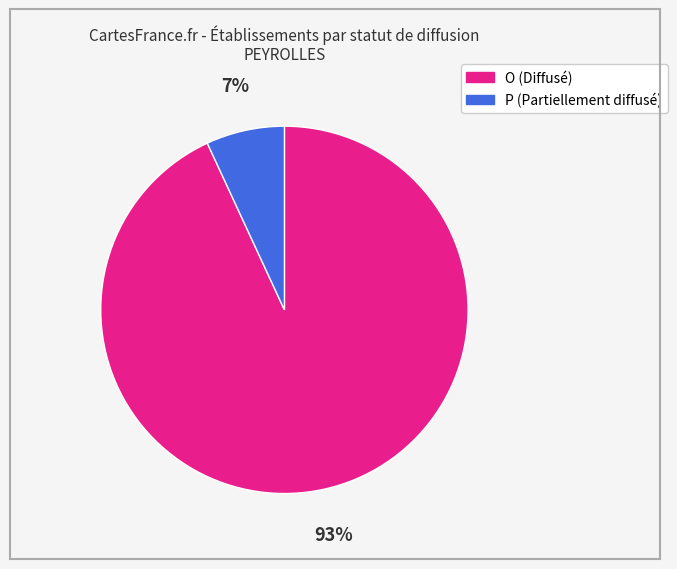

What percentage is the P slice, to the nearest percent?

7%